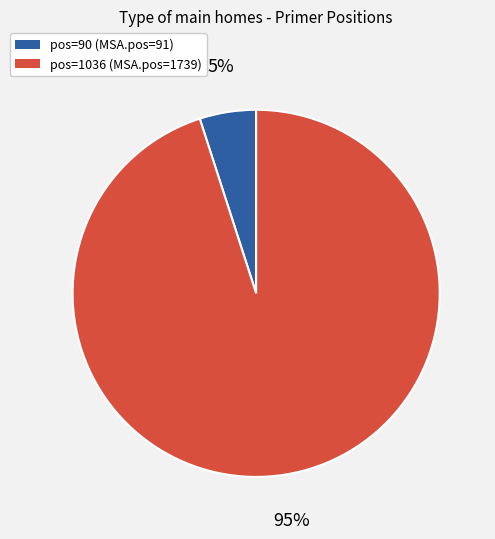

What percentage is the pos=90 (MSA.pos=91) slice, to the nearest percent?

5%